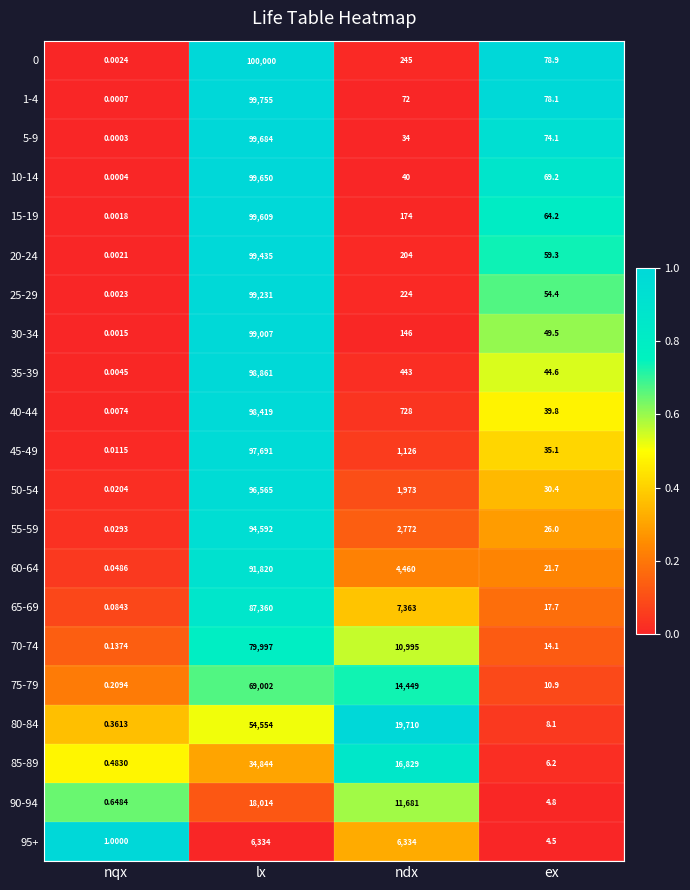

What is the total value across all series at lx?

1724424.0